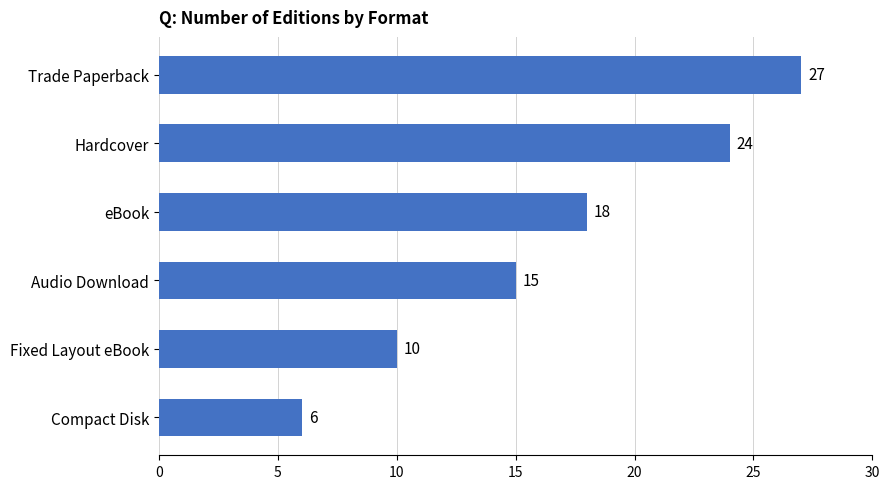

Count the values in the range 10 to 24.

4